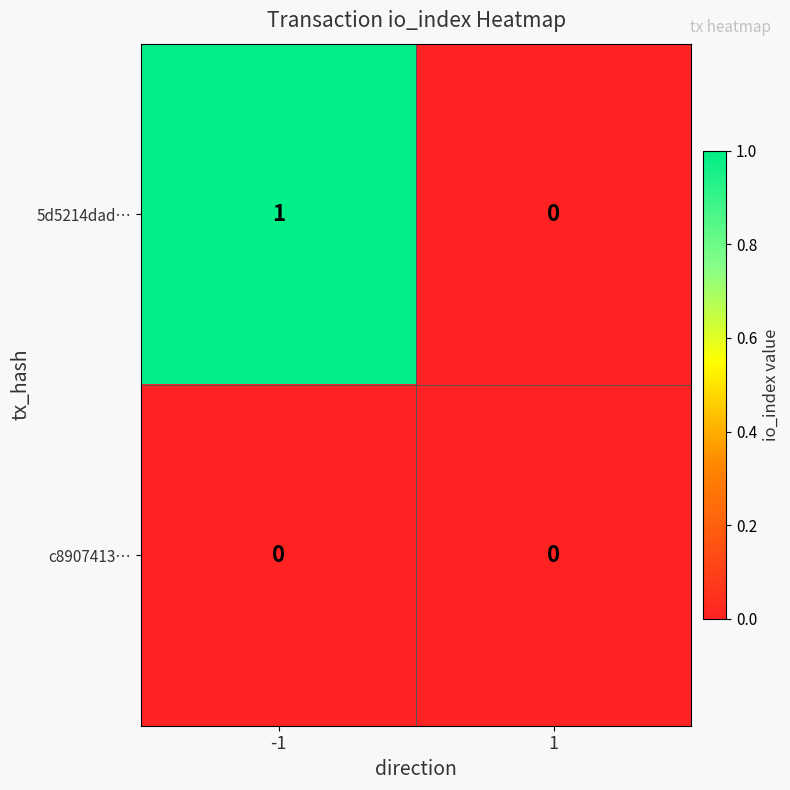

True or false: c8907413… has a value of 0 at 1.

True